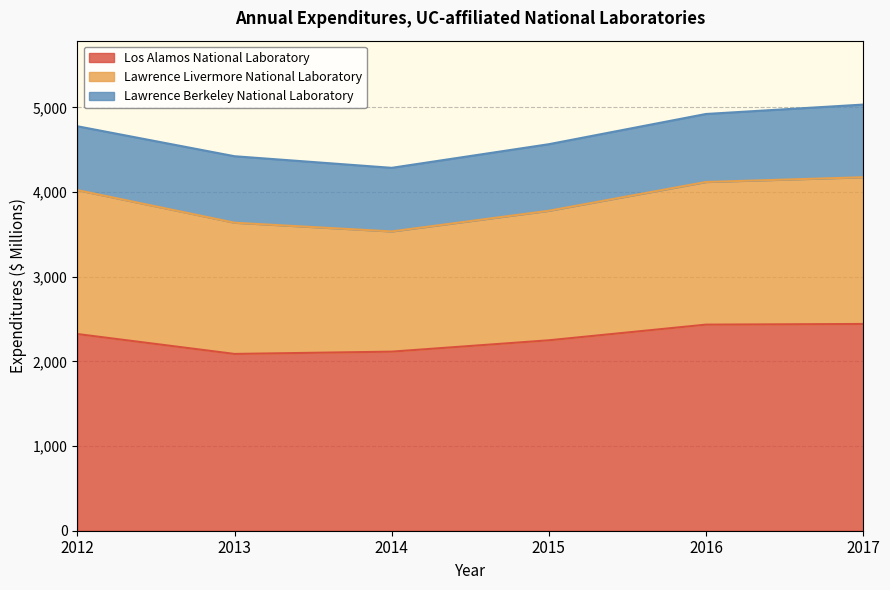

How many values in the Lawrence Livermore National Laboratory series exceed 1685?

2